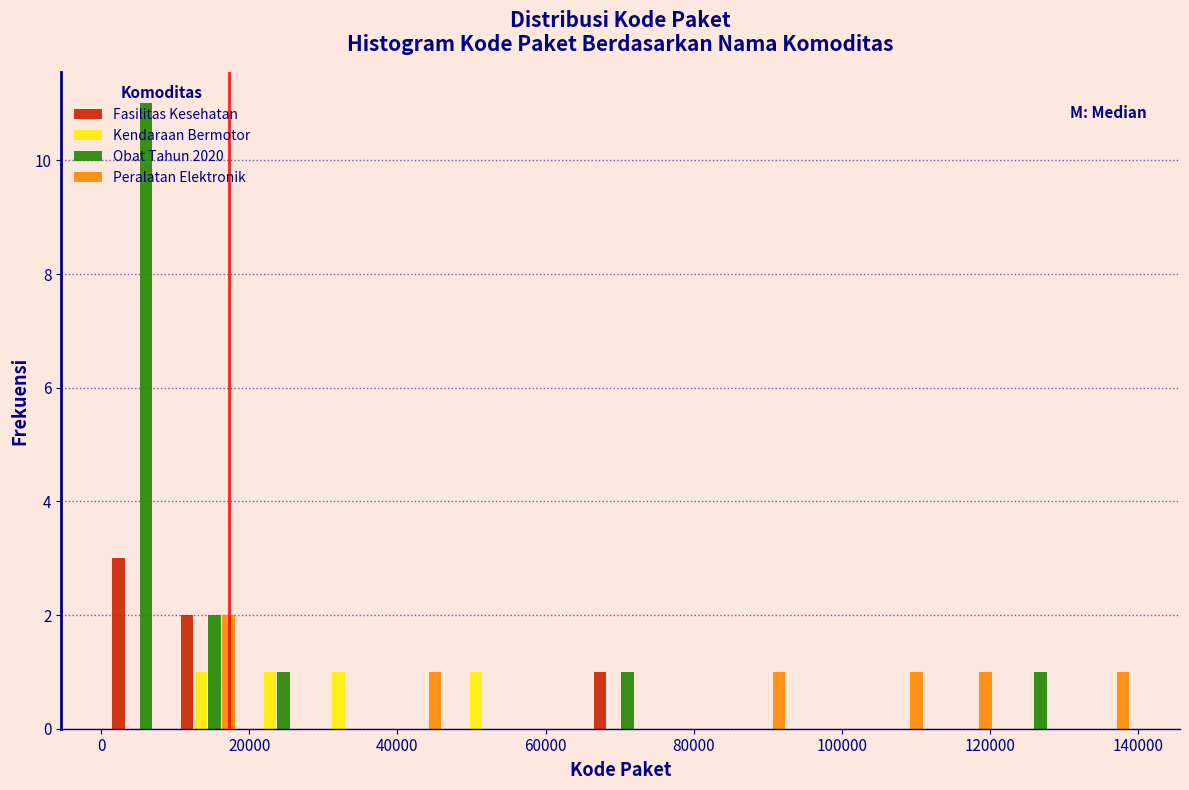

In the Peralatan Elektronik series, which range on the x-axis has the tallest bar?

10000 to 20000